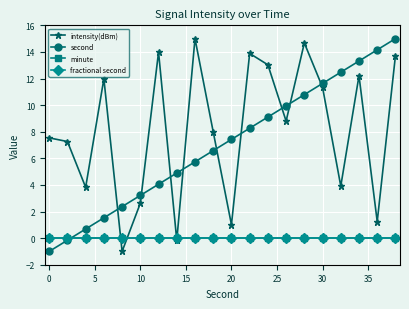

Does the chart have visible grid lines?

Yes